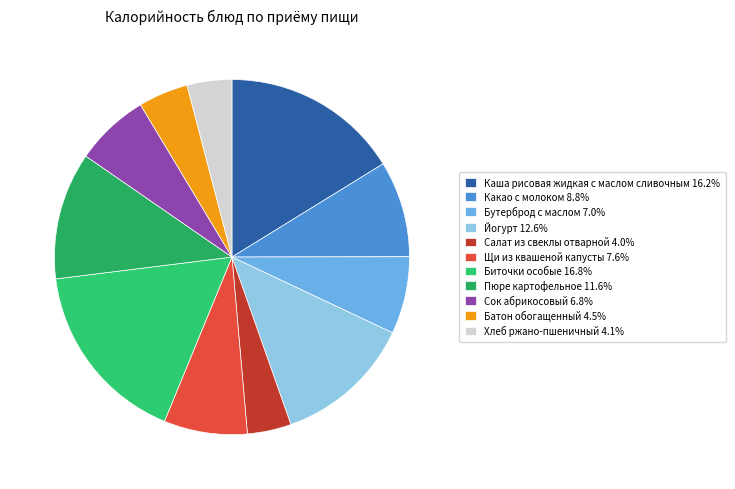

How many segments does this pie chart have?

11